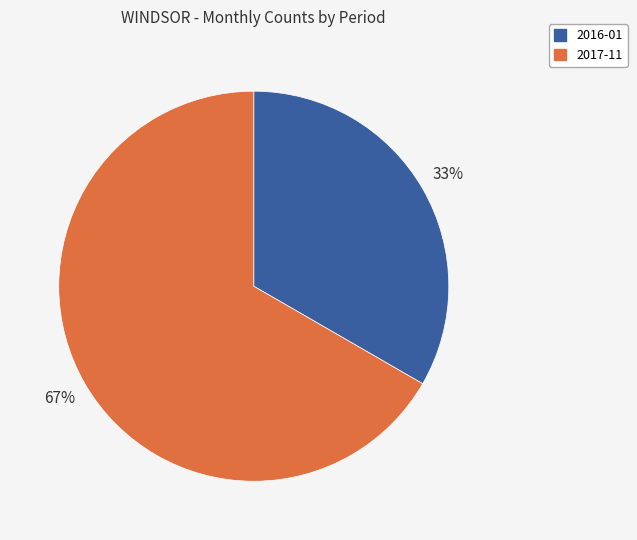

Which slice represents more than half of the pie?

2017-11